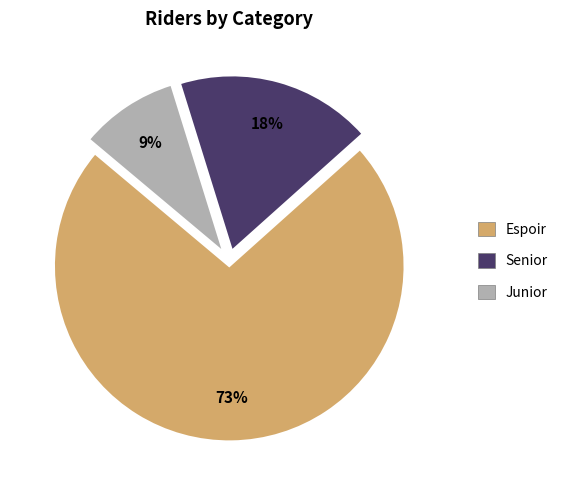

How many slices are in this pie chart?

3